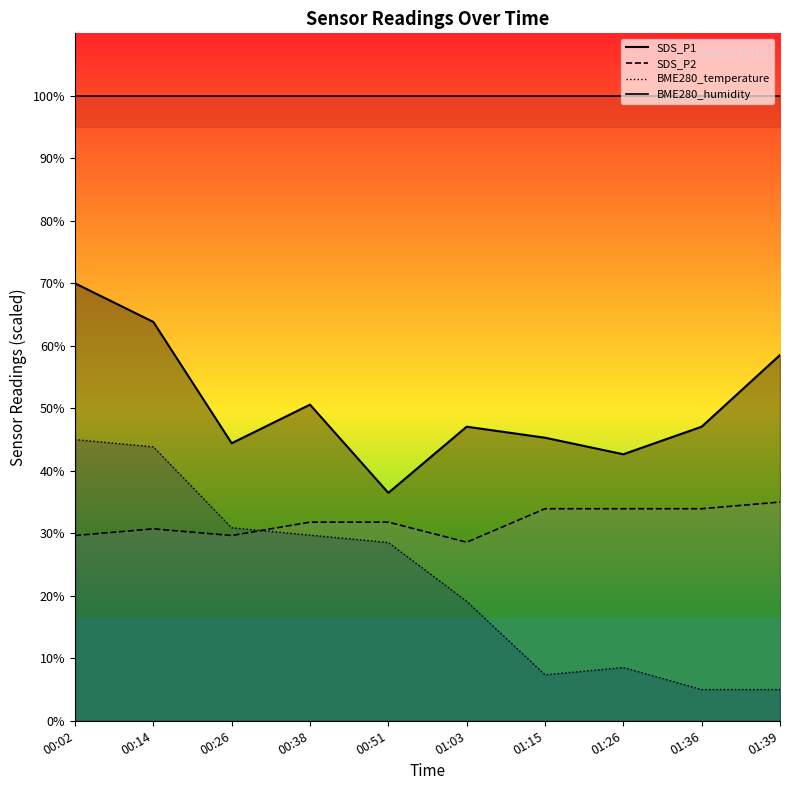

At which category does SDS_P1 reach its first local valley?

00:26